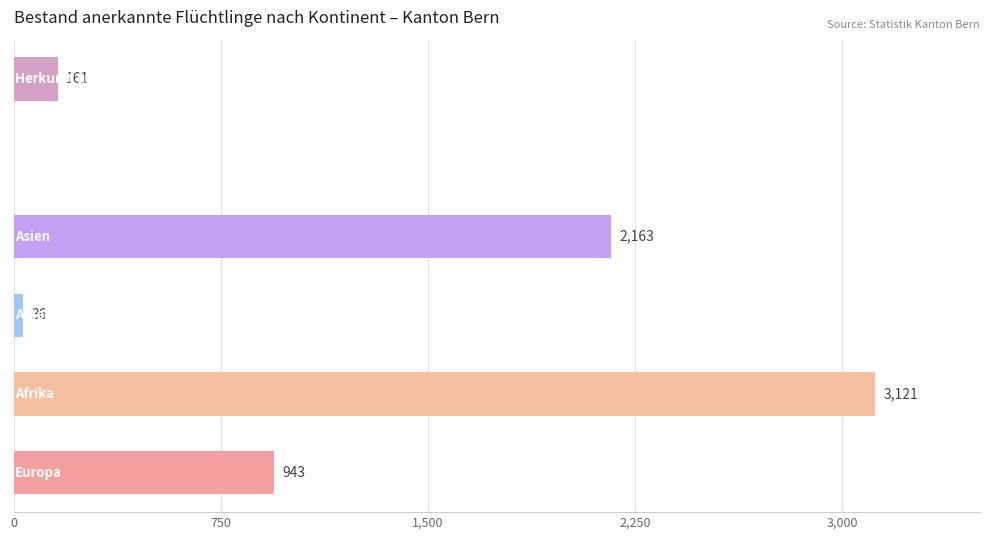

What is the greatest value displayed?

3121